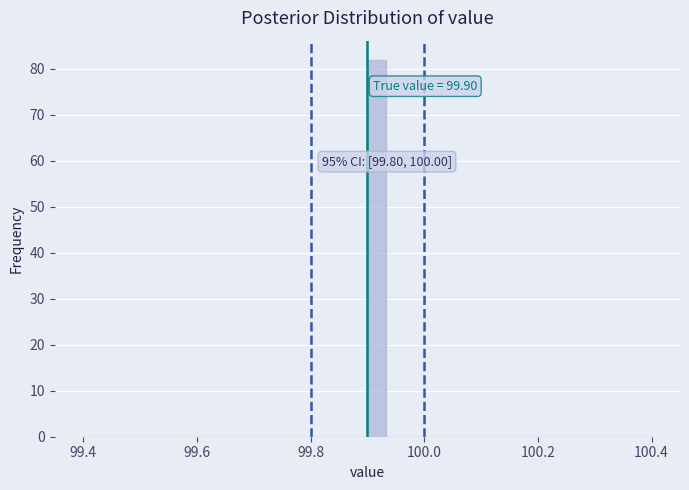

Around what value on the x-axis is the tallest bar? Give the approximate position of its centre, as read against the axis.

99.92